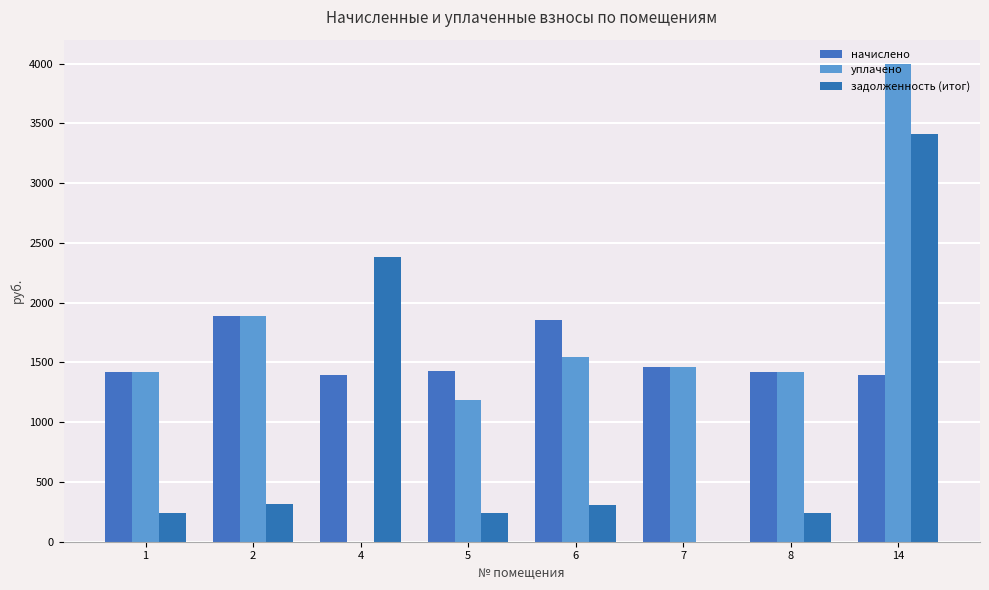

How many categories are shown in the chart?

8